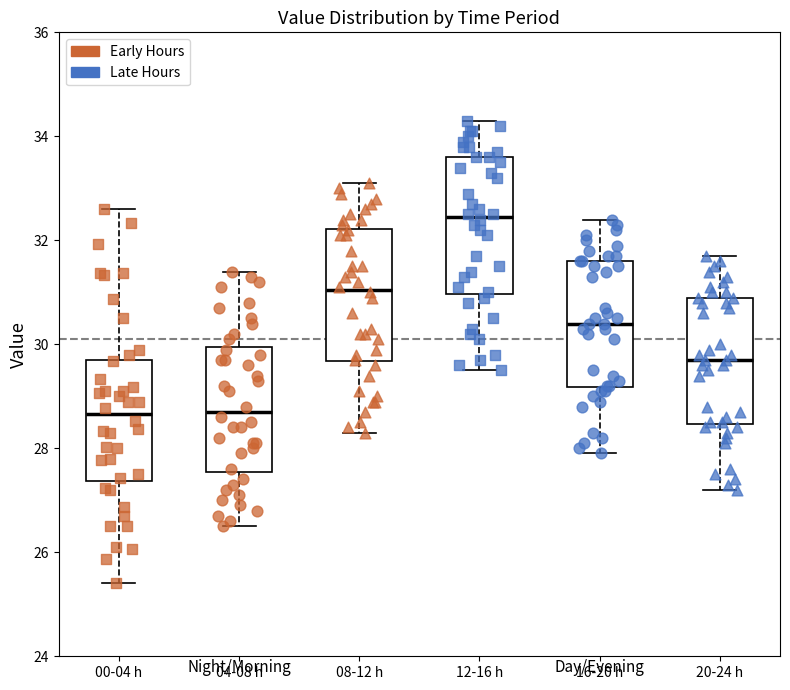

Reading left to right, read every box against the y-axis: the position of its median line, the range the box covers, and the ends of its whiskers. The values are not printed on the chart, so give them approximately, as read against the axis.

00-04 h: median 28.6, box 27.4 to 29.8, whiskers 25.4 to 32.6
04-08 h: median 28.8, box 27.6 to 30.0, whiskers 26.6 to 31.4
08-12 h: median 31.0, box 29.6 to 32.2, whiskers 28.4 to 33.2
12-16 h: median 32.4, box 31.0 to 33.6, whiskers 29.6 to 34.4
16-20 h: median 30.4, box 29.2 to 31.6, whiskers 28.0 to 32.4
20-24 h: median 29.8, box 28.4 to 31.0, whiskers 27.2 to 31.8